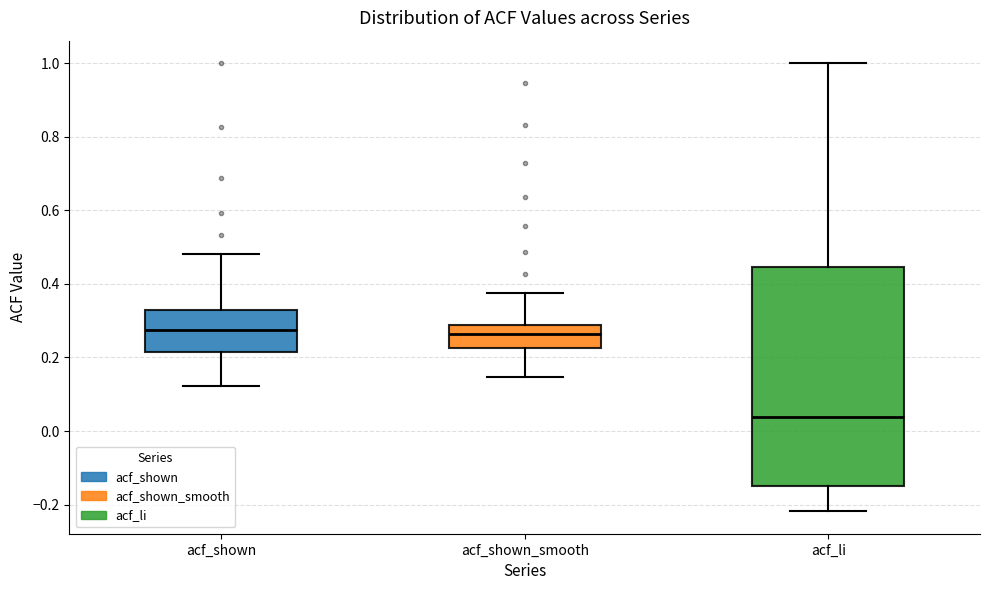

Reading left to right, transcribe this box plot: for each box, give where its median line is, the range the box spans, and where its two whiskers end, as read against the y-axis. The values are not printed on the chart, so give them approximately, as read against the axis.

acf_shown: median 0.28, box 0.22 to 0.32, whiskers 0.12 to 0.48
acf_shown_smooth: median 0.26, box 0.22 to 0.28, whiskers 0.14 to 0.38
acf_li: median 0.04, box -0.16 to 0.44, whiskers -0.22 to 1.00